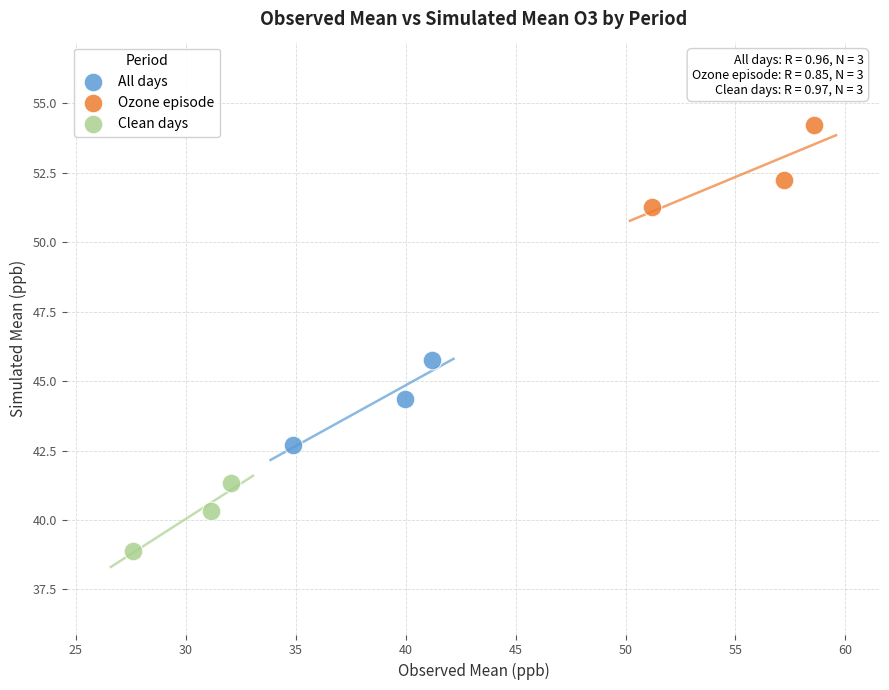

Which series has the largest Y range (max minus min)?

All days